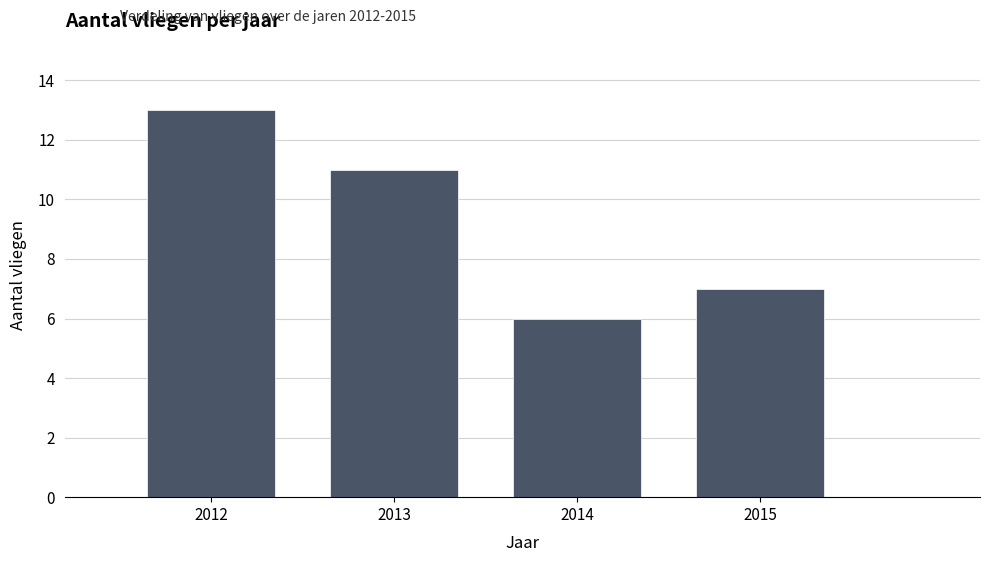

What is the height of the bar covering 2011.5 to 2012.5 on the x-axis? The values are not printed on the chart, so give them approximately, as read against the axis.

13